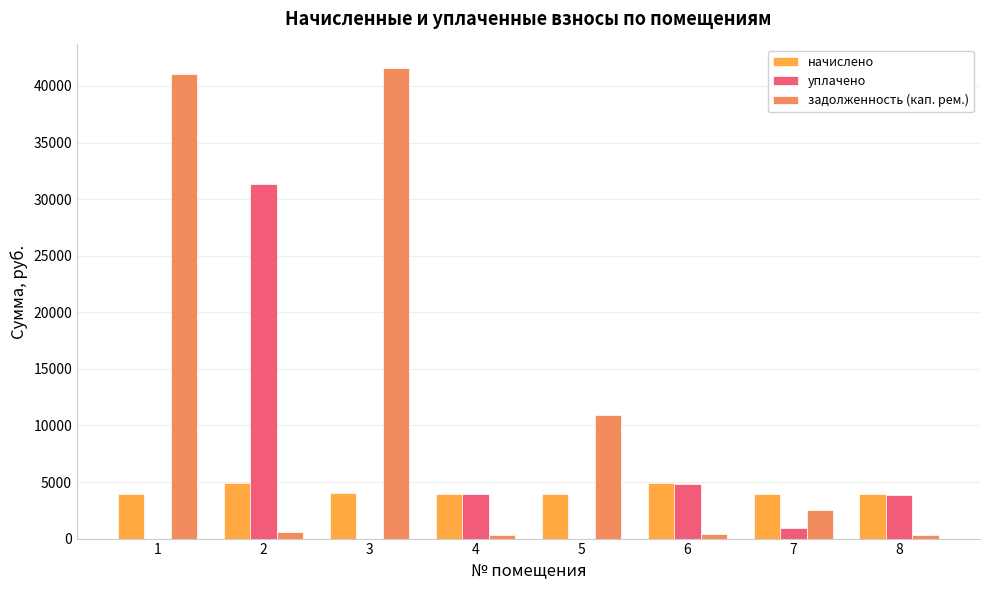

What is the sum of the уплачено values at 7 and 3?

979.3